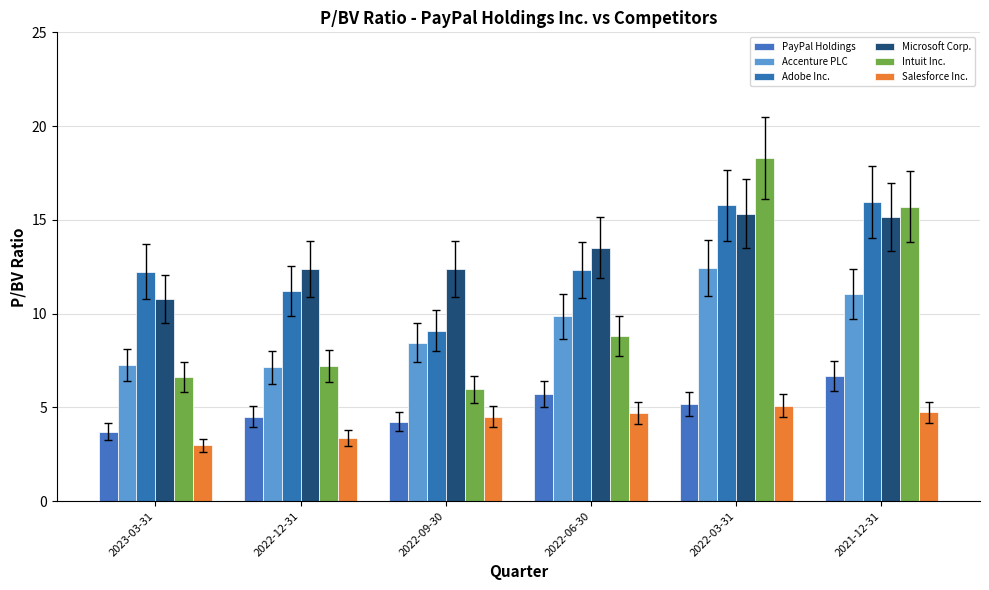

What is the value of the Microsoft Corp. bar at the 3rd from the left?

12.4